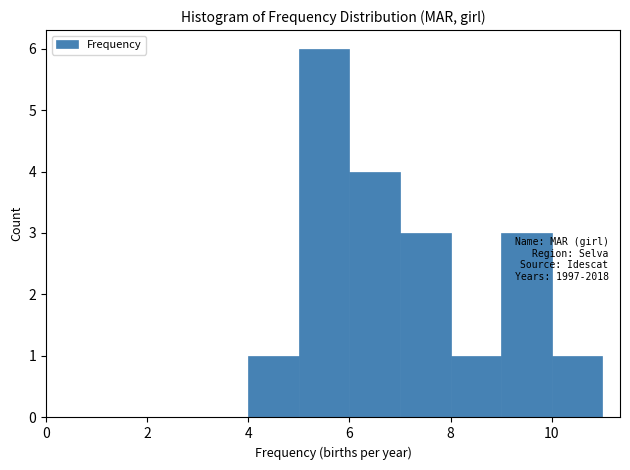

Over which range of the x-axis is the bar tallest?

5 to 6